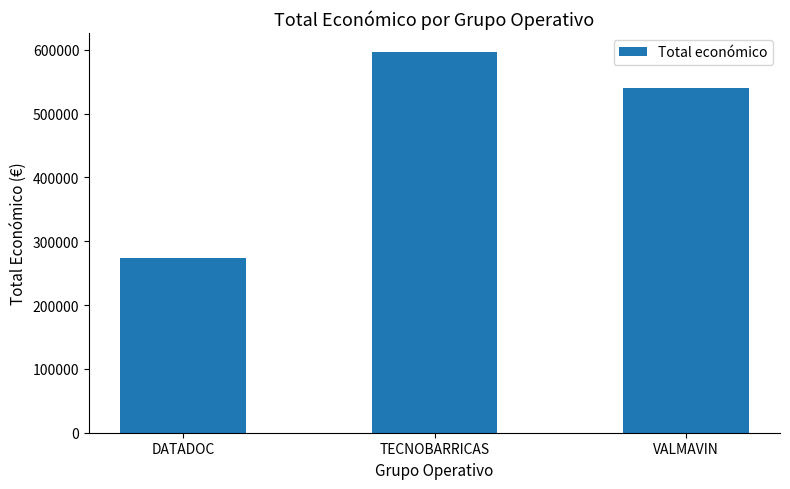

The value at DATADOC is 420818. True or false?

False